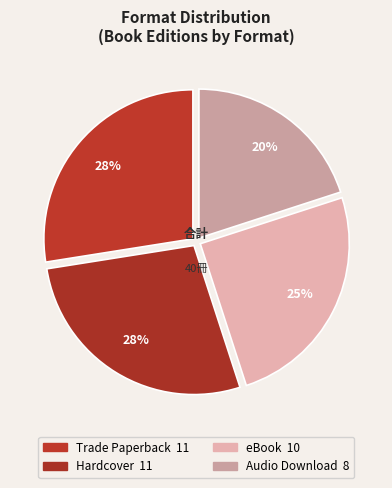

What is the largest slice in the pie chart?

Trade Paperback